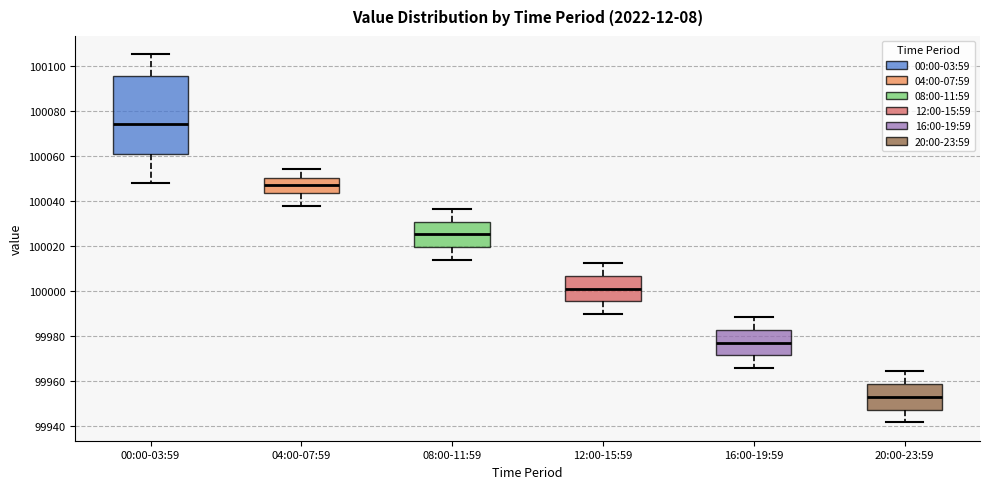

Reading left to right, read every box against the y-axis: the position of its median line, the range the box covers, and the ends of its whiskers. The values are not printed on the chart, so give them approximately, as read against the axis.

00:00-03:59: median 100074, box 100060 to 100096, whiskers 100048 to 100106
04:00-07:59: median 100048, box 100044 to 100050, whiskers 100038 to 100054
08:00-11:59: median 100026, box 100020 to 100030, whiskers 100014 to 100036
12:00-15:59: median 100002, box 99996 to 100006, whiskers 99990 to 100012
16:00-19:59: median 99978, box 99972 to 99982, whiskers 99966 to 99988
20:00-23:59: median 99954, box 99948 to 99958, whiskers 99942 to 99964